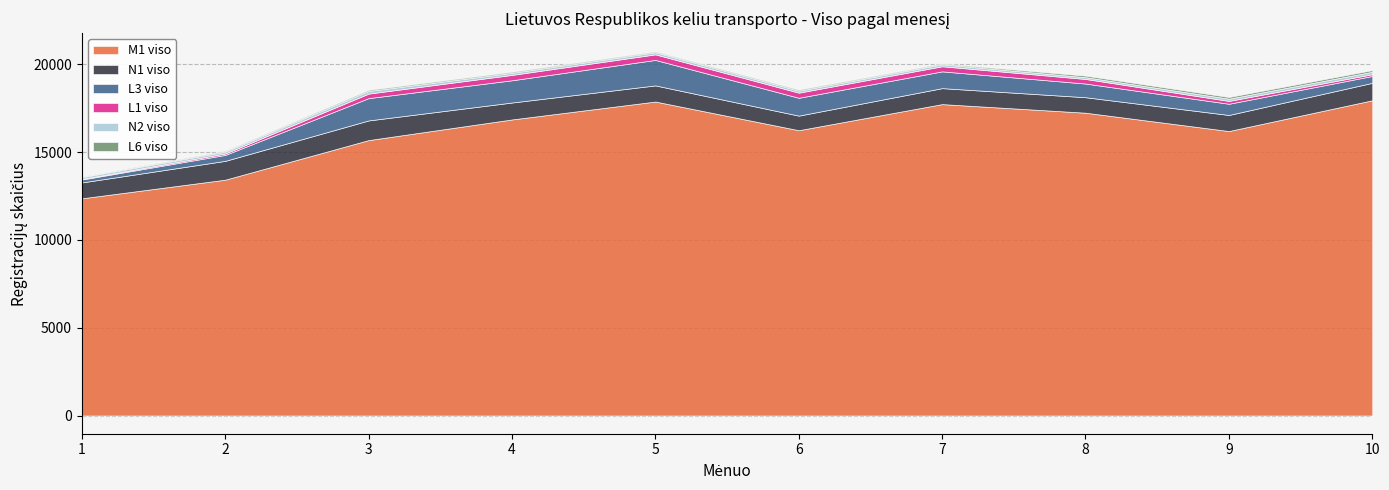

Rank the categories by N2 viso value from lowest to highest.

1, 8, 2, 7, 6, 4, 5, 9, 10, 3